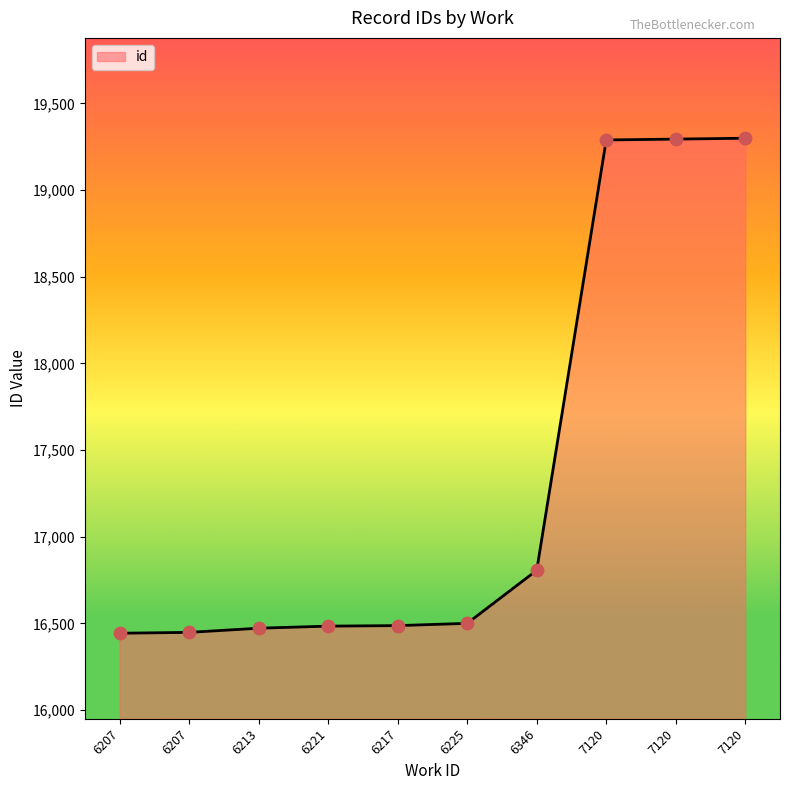

How many lines are shown in the chart?

1